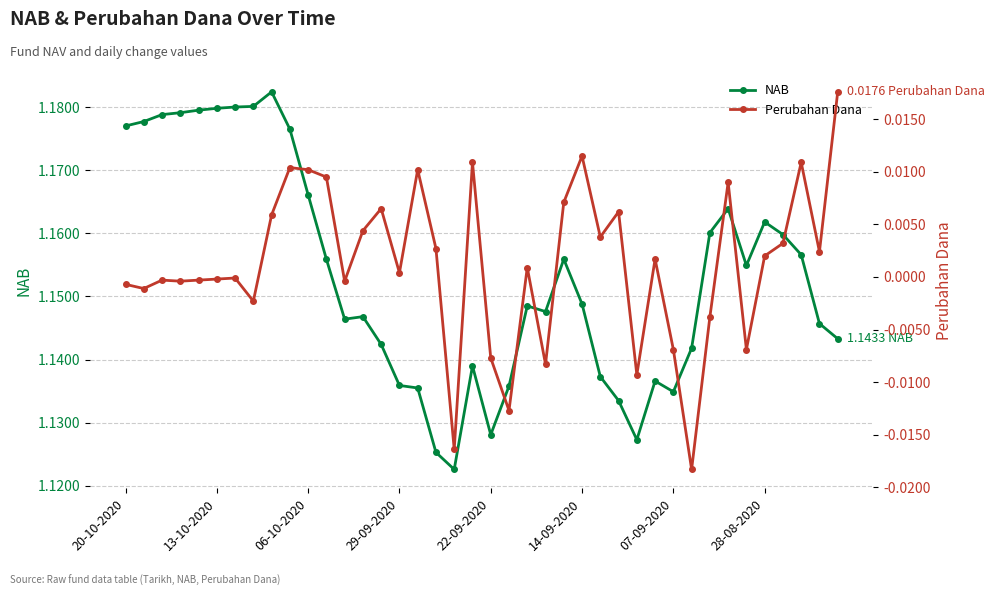

How many interior local peaks does the NAB series have?

8